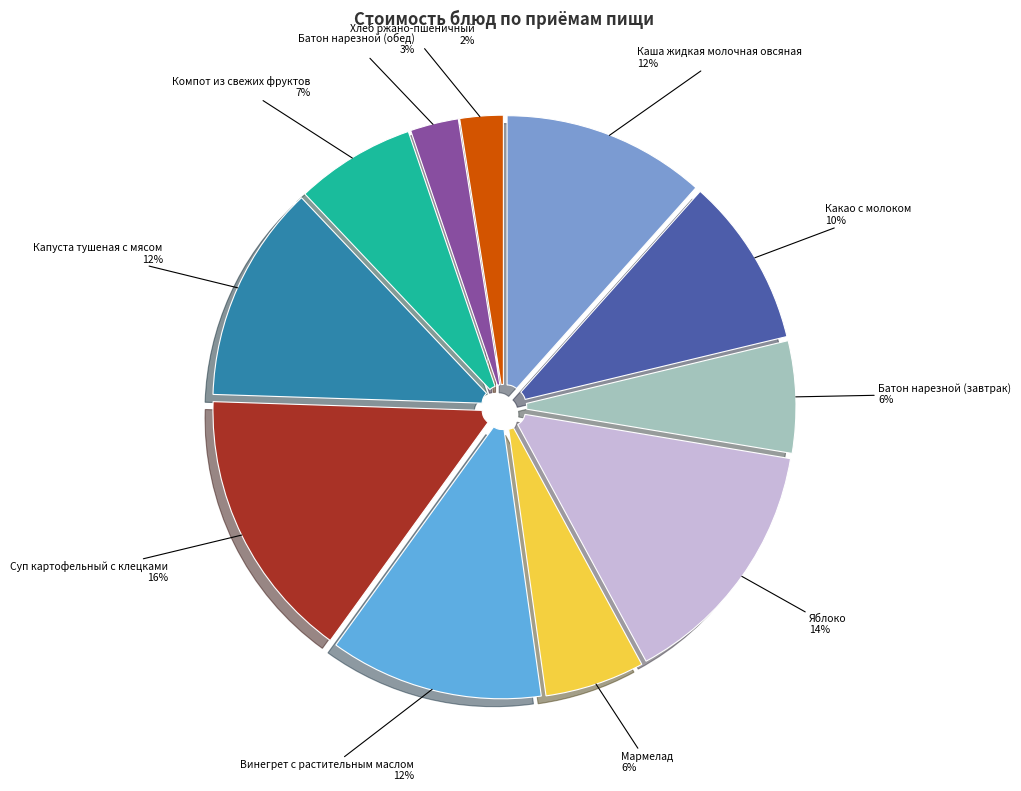

To the nearest percent, what is the average slice percentage?

9%